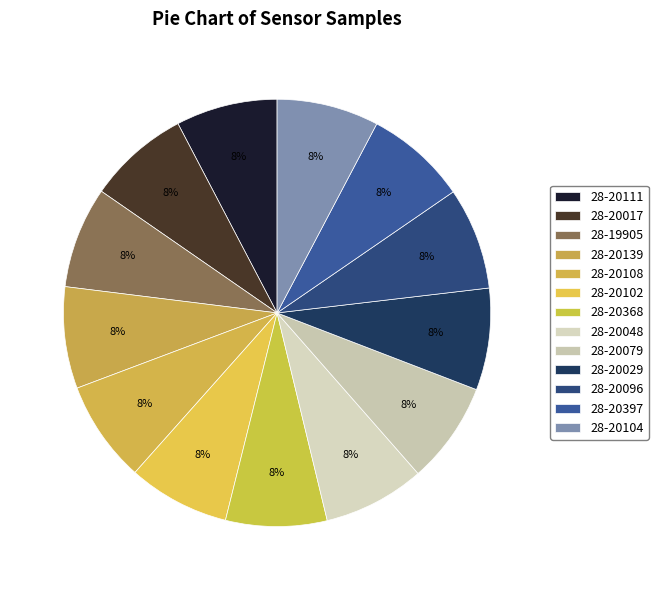

Is it true that 28-20029 is 1% of the pie?

False